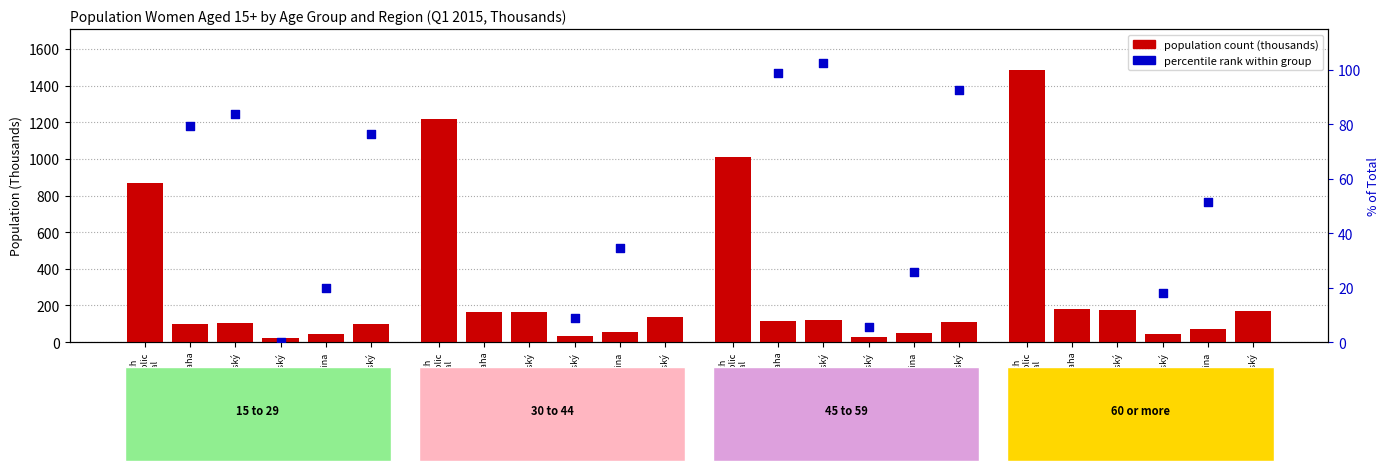

What is the total value across all series at Středočeský?

187.3